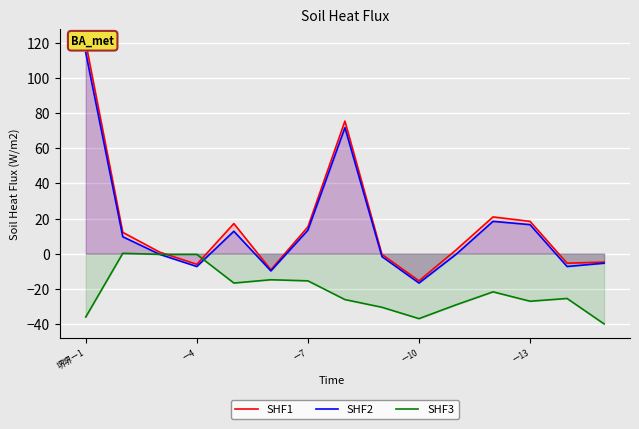

What position from the left is 堺堺ー1?

1